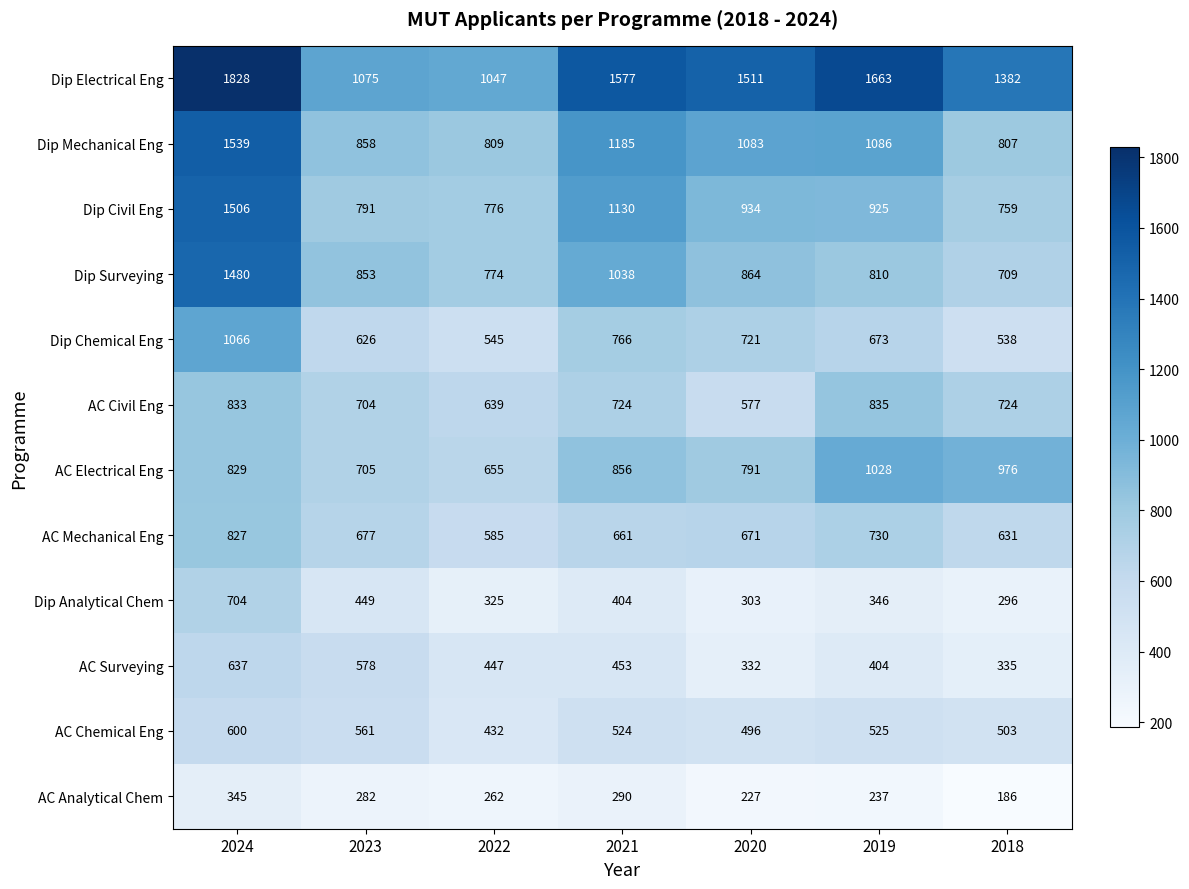

Which series has the widest spread of values?

Dip Electrical Eng